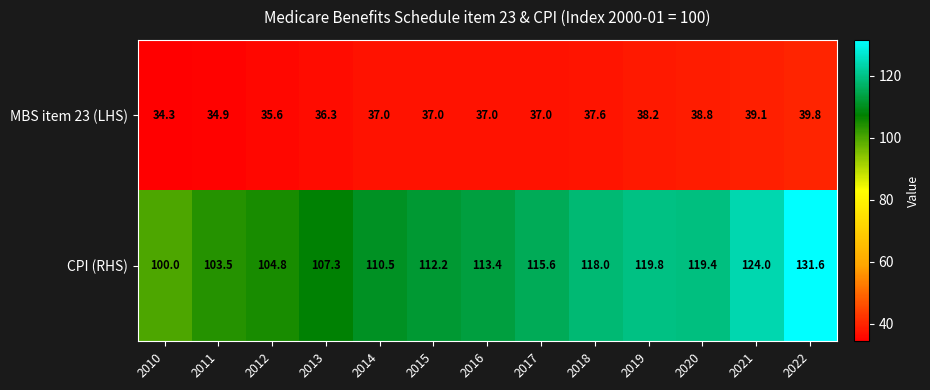

Which category has the highest value in the MBS item 23 (LHS) series?

2022